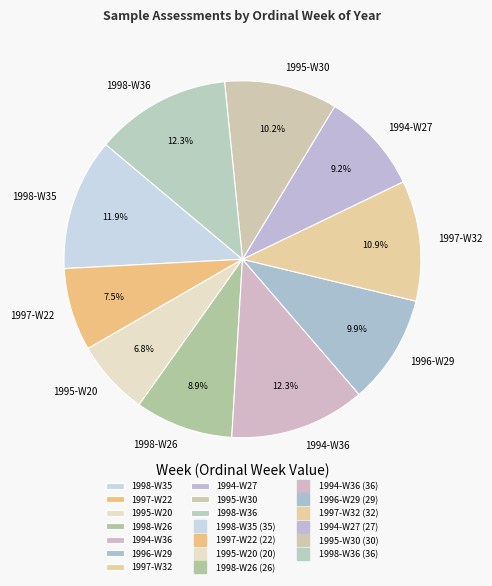

Which slice is the smallest?

1995-W20